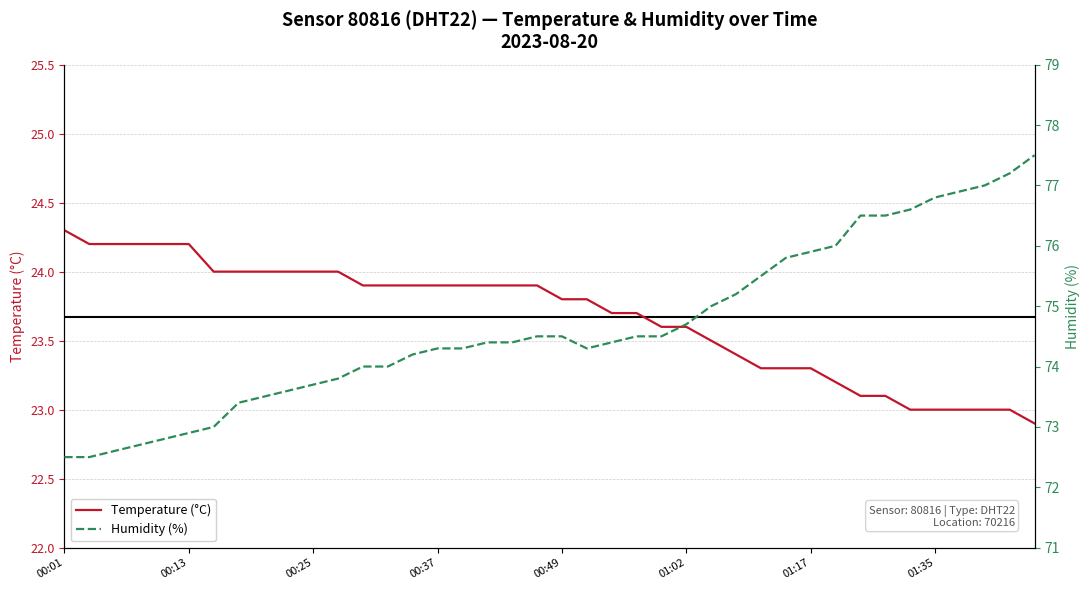

What is the value of the Temperature (°C) point at the 26th from the left?

23.6